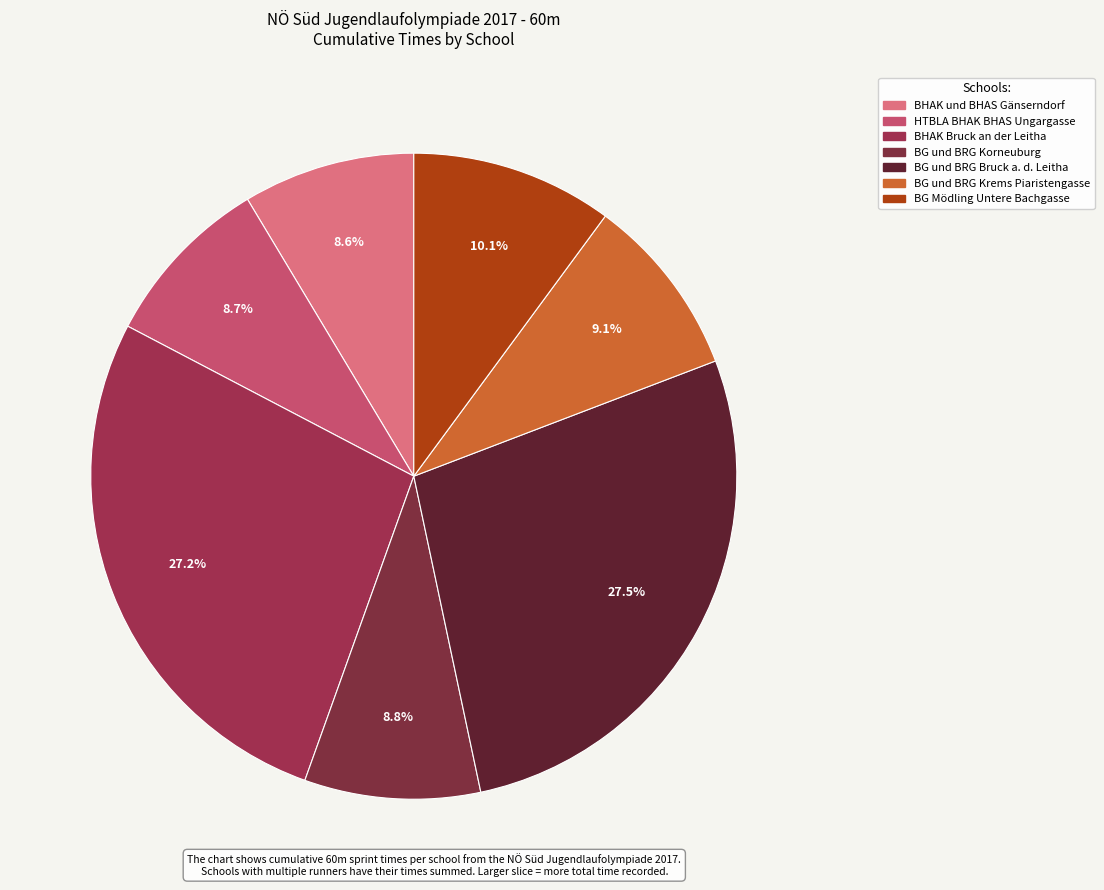

Is BG und BRG Bruck a. d. Leitha the majority of the pie?

No